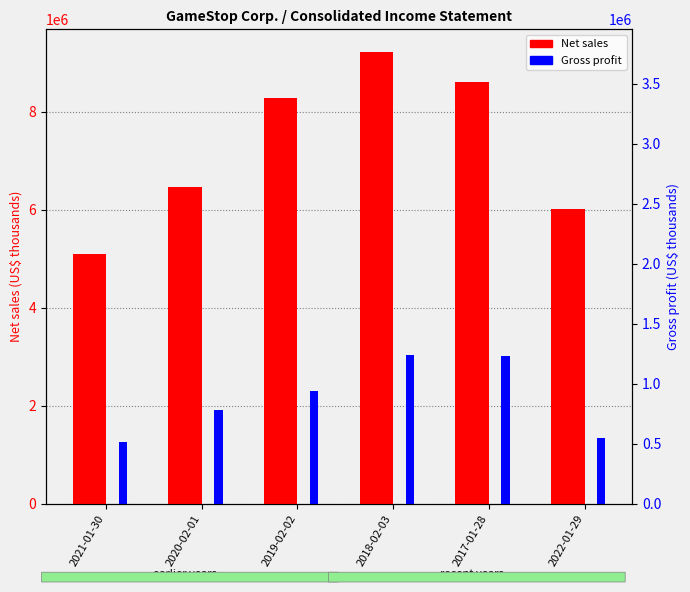

Reading left to right, transcribe all the data shown in this chart.

Net sales: 5089800	6466000	8285300	9224600	8607900	6010700
Gross profit: 1259500	1908700	2308100	3040100	3009300	1347800